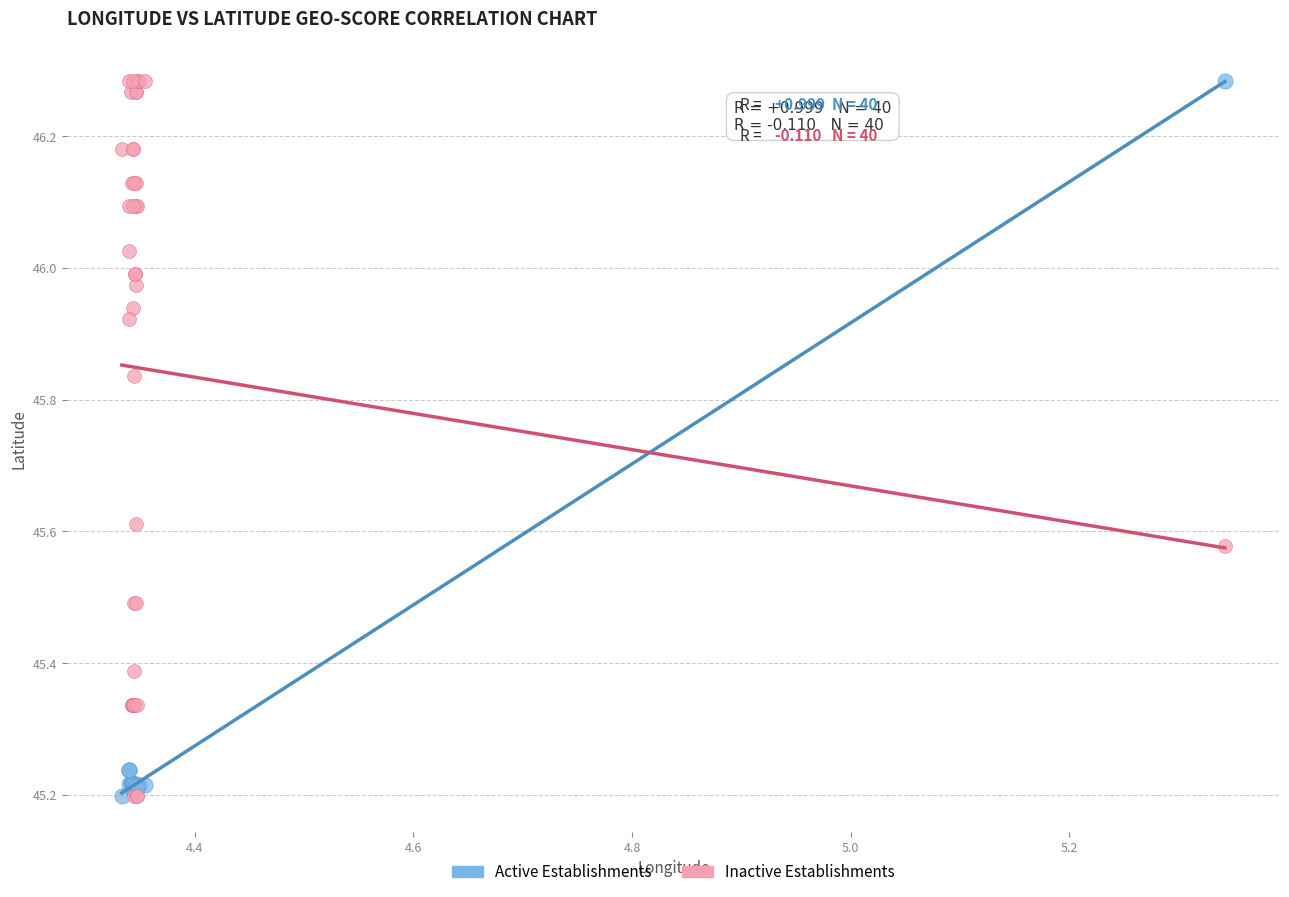

What are all the series names shown in the legend?

Active Establishments, Inactive Establishments